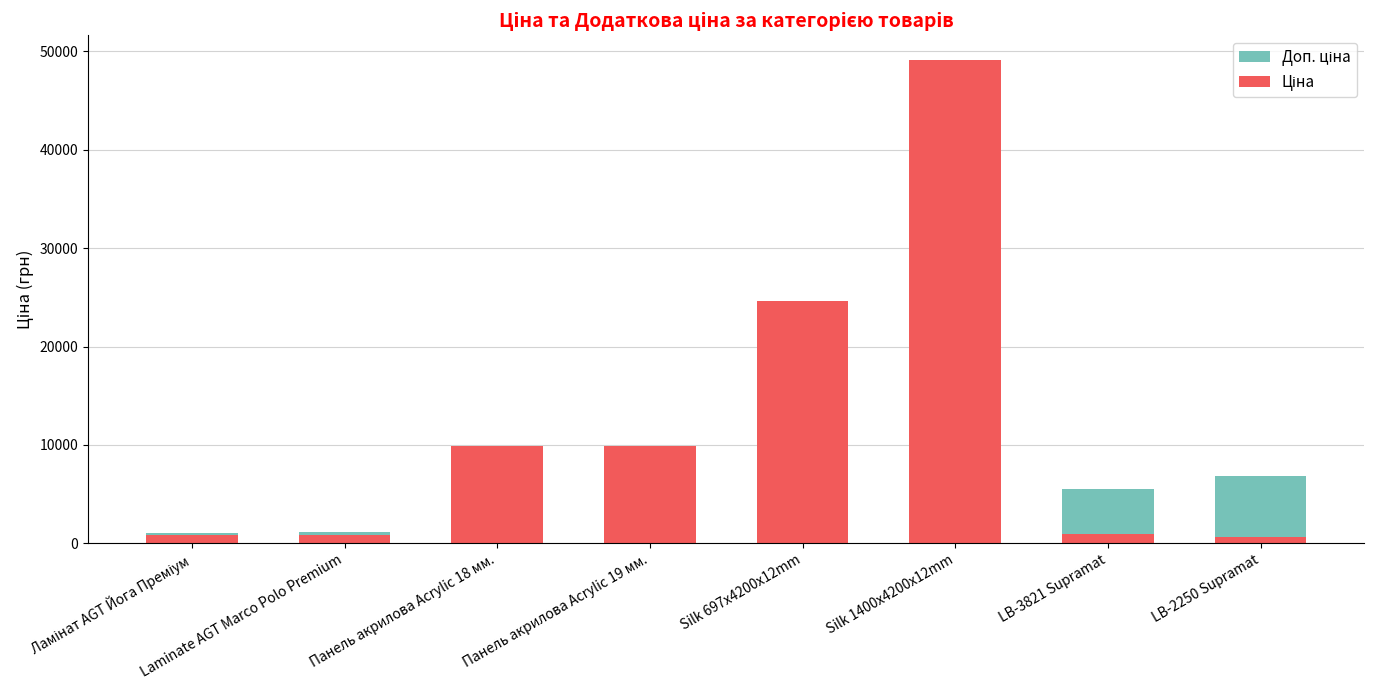

Which series changed the most between LB-3821 Supramat and LB-2250 Supramat?

Доп. ціна